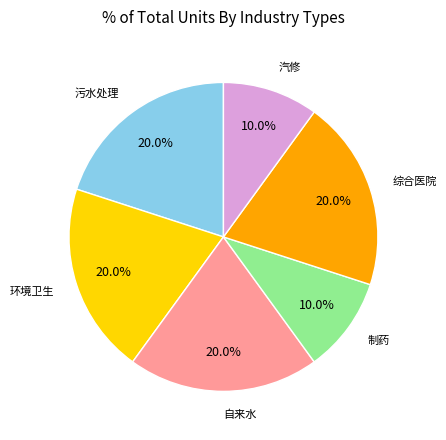

Does any single category account for the majority?

No